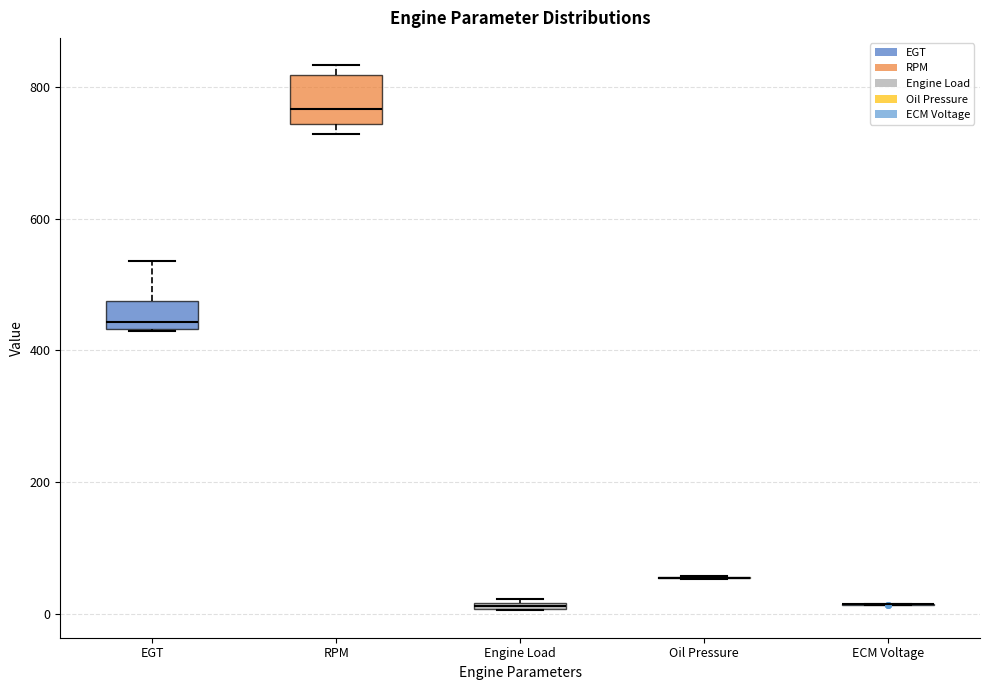

Which box is the tallest, from its lower edge to its upper edge?

RPM